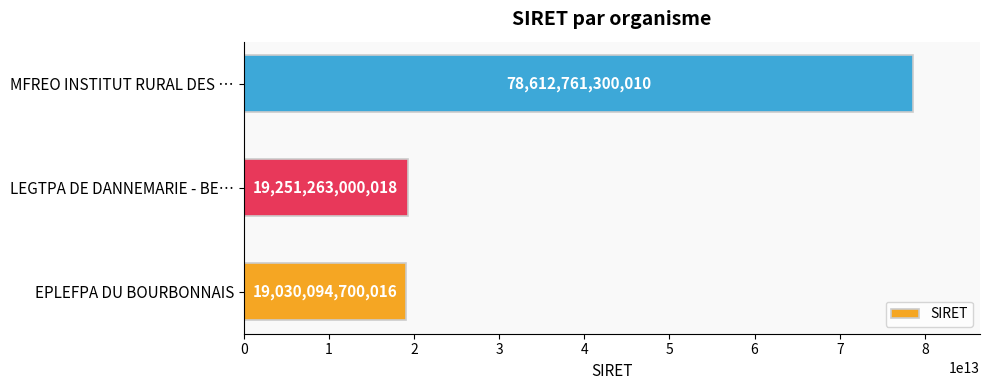

Between MFREO INSTITUT RURAL DES … and LEGTPA DE DANNEMARIE - BE…, which is larger?

MFREO INSTITUT RURAL DES …